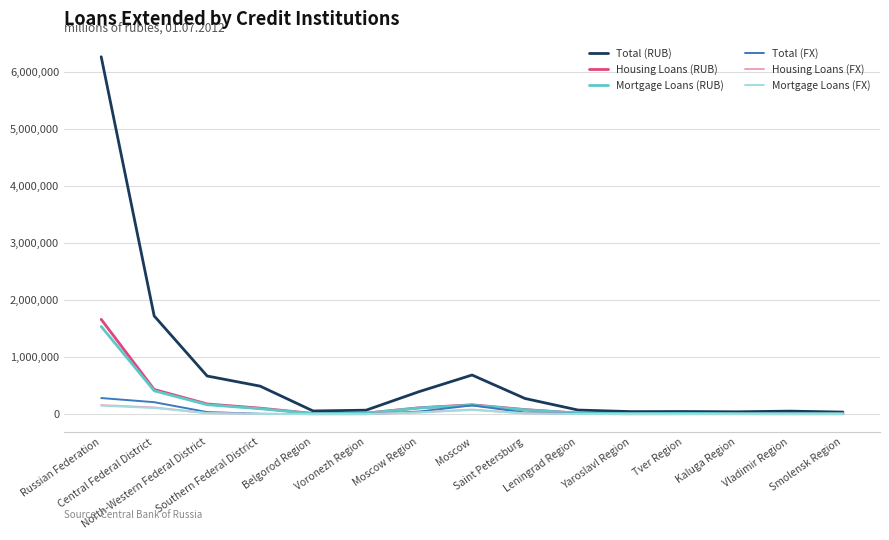

At which label is Housing Loans (RUB) closest to 836598?

Central Federal District